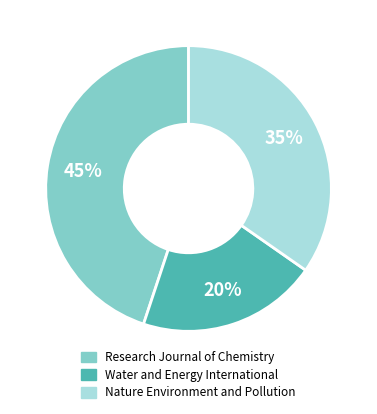

To the nearest percent, what portion does Water and Energy International represent?

20%